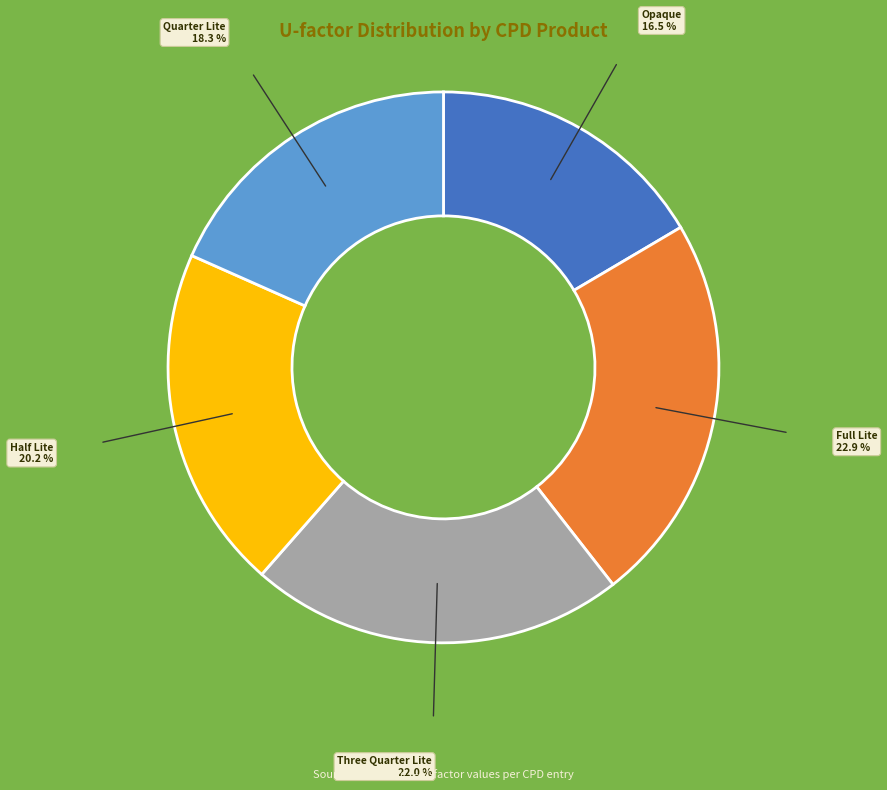

Count the number of slices in the pie.

5